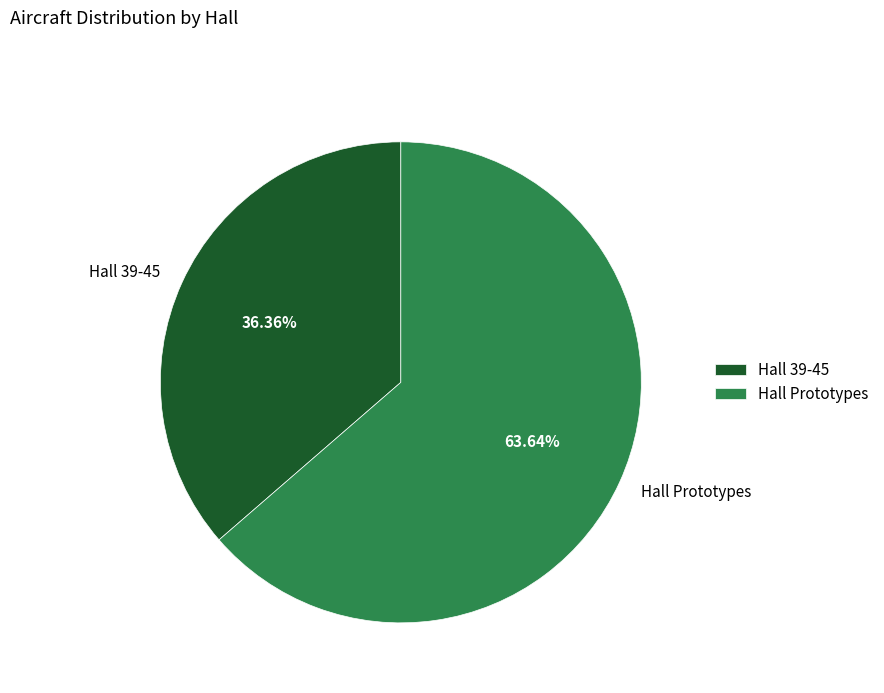

Which has a higher value, Hall Prototypes or Hall 39-45?

Hall Prototypes